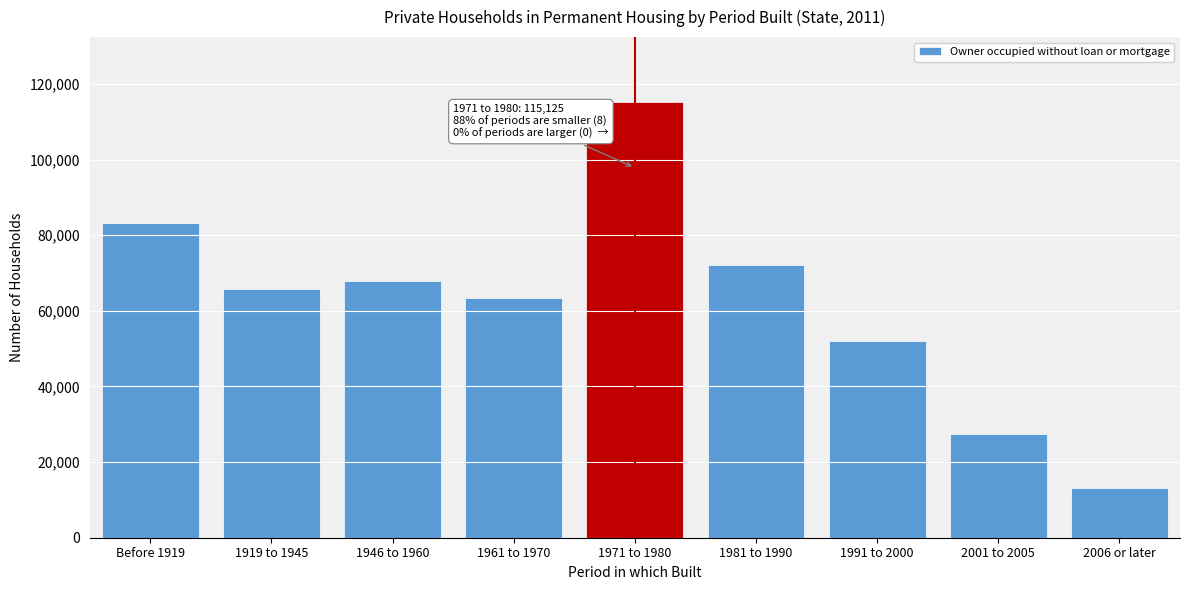

Reading left to right, extract all data points from this chart.

Before 1919=83183	1919 to 1945=65649	1946 to 1960=67897	1961 to 1970=63498	1971 to 1980=115125	1981 to 1990=72036	1991 to 2000=52060	2001 to 2005=27415	2006 or later=13136